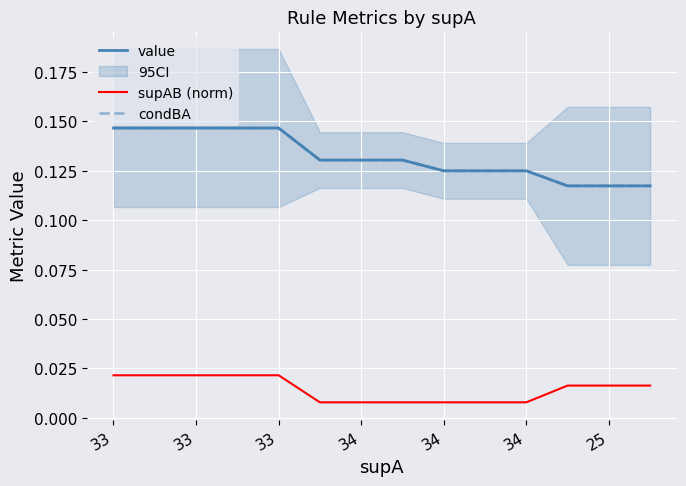

True or false: supAB (norm) and value cross at least once.

False